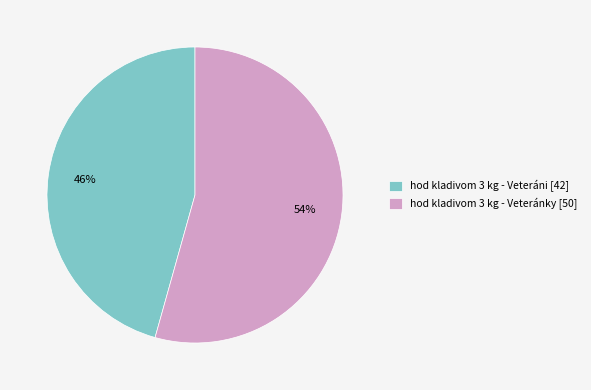

How many slices are in this pie chart?

2